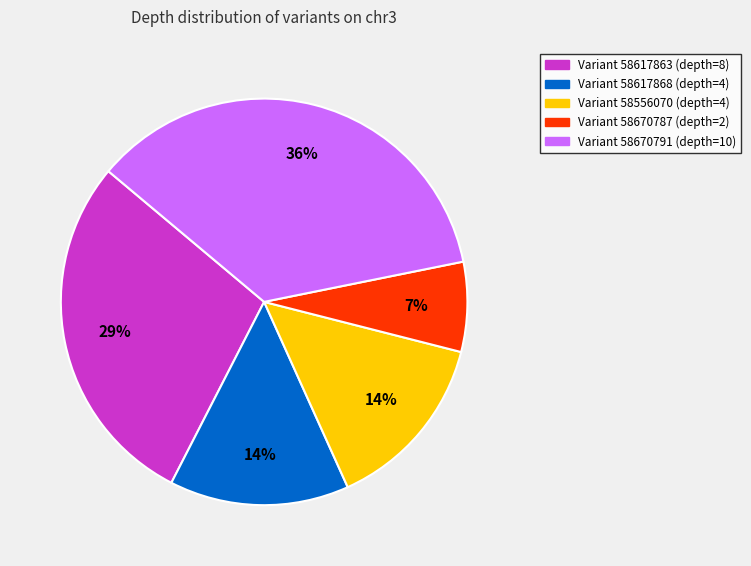

To the nearest percent, what is the difference between the largest and smallest slice percentages?

29%